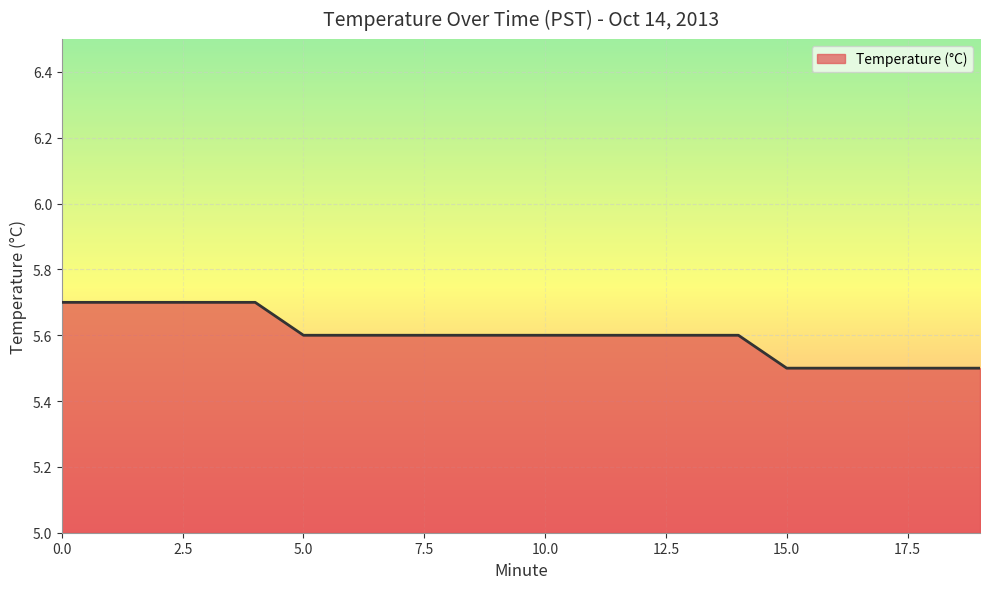

Reading left to right, list all the values displayed in this chart.

5.7	5.7	5.7	5.7	5.7	5.6	5.6	5.6	5.6	5.6	5.6	5.6	5.6	5.6	5.6	5.5	5.5	5.5	5.5	5.5